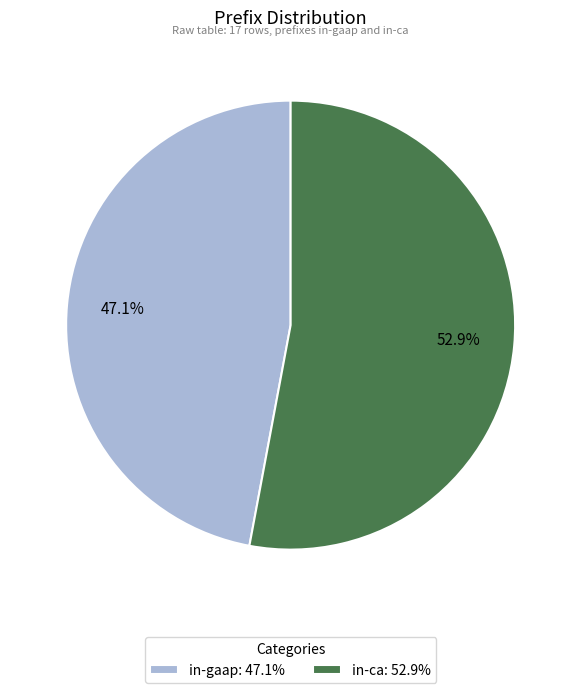

Between in-gaap and in-ca, which is larger?

in-ca